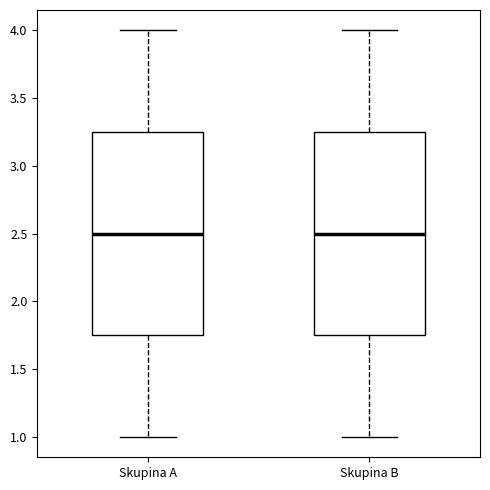

Reading left to right, transcribe this box plot: for each box, give where its median line is, the range the box spans, and where its two whiskers end, as read against the y-axis. The values are not printed on the chart, so give them approximately, as read against the axis.

Skupina A: median 2.50, box 1.75 to 3.25, whiskers 1.00 to 4.00
Skupina B: median 2.50, box 1.75 to 3.25, whiskers 1.00 to 4.00